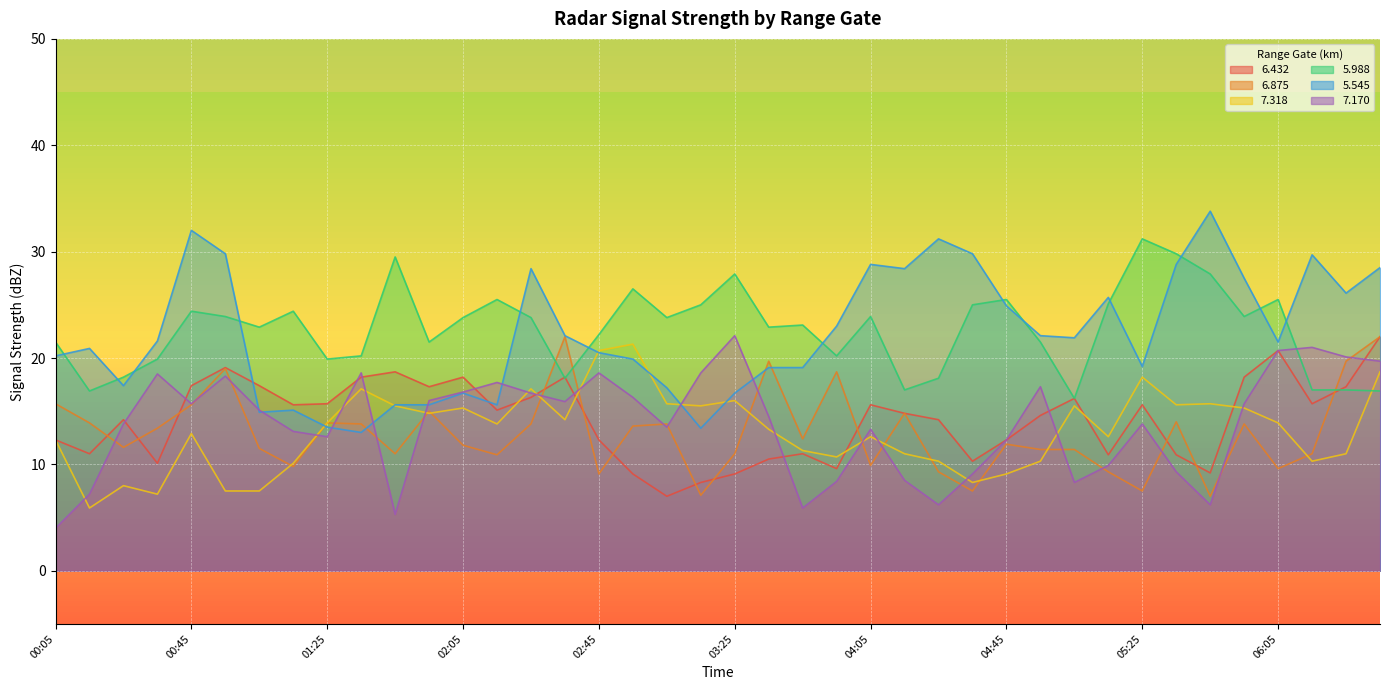

What is the lowest value of the   7.318 series?

5.9